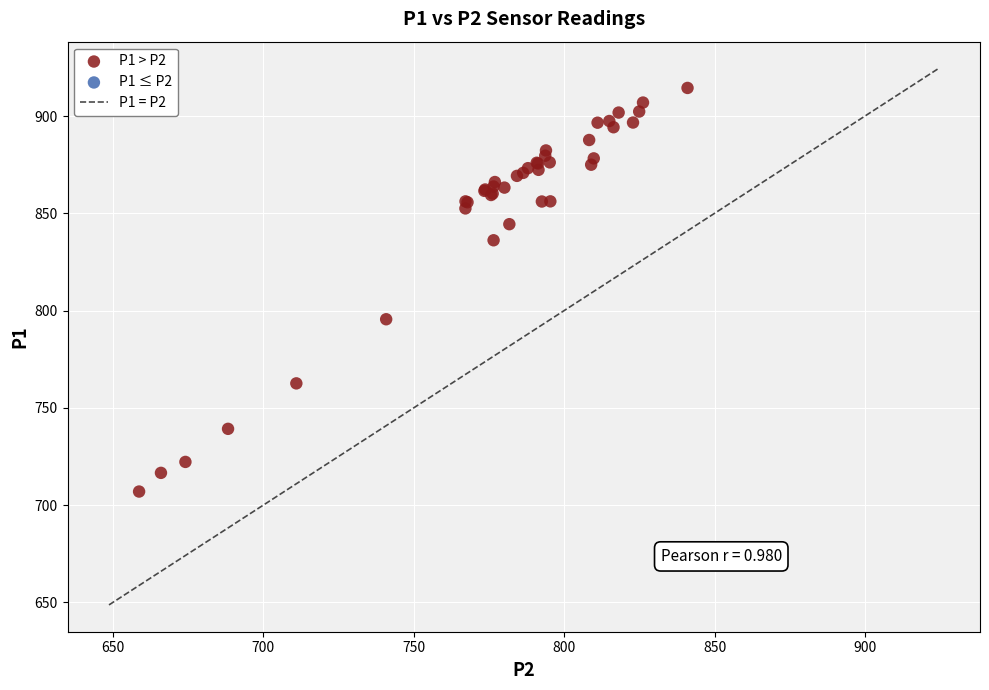

What Y value in the scatter plot is closest to 810?

795.5